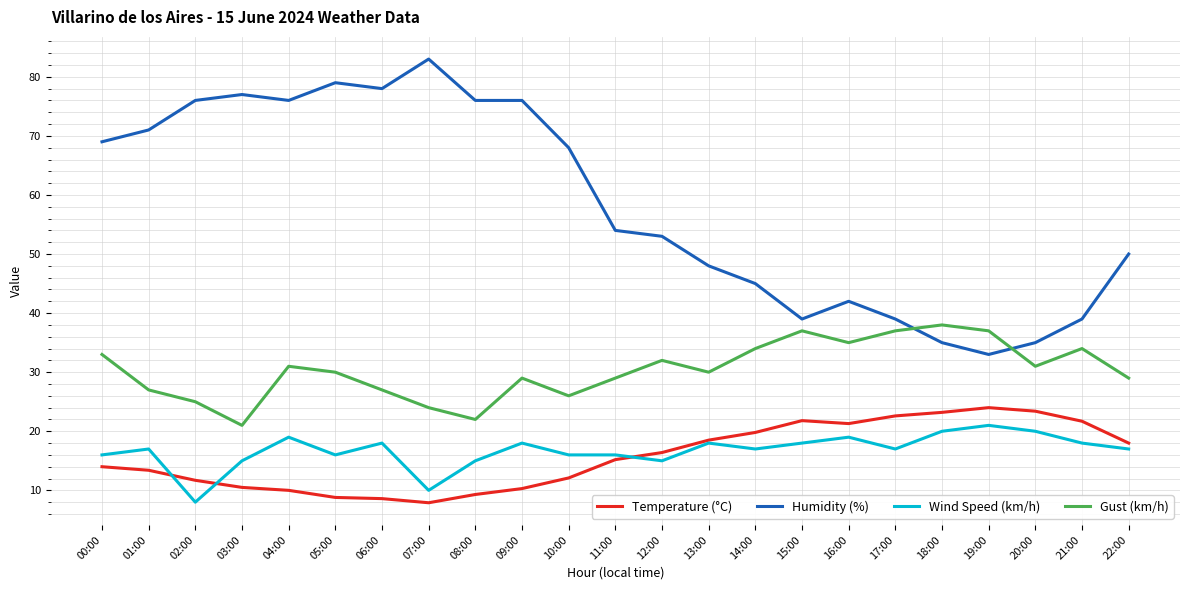

Which series has the widest spread of values?

Humidity (%)